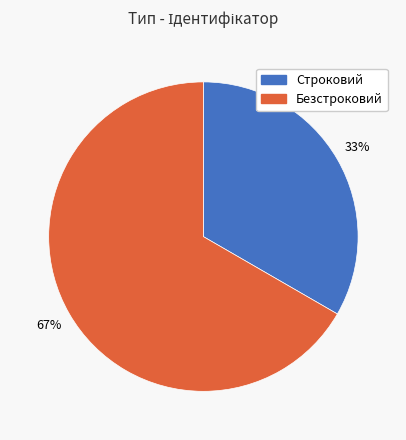

Which slice is the largest?

Безстроковий